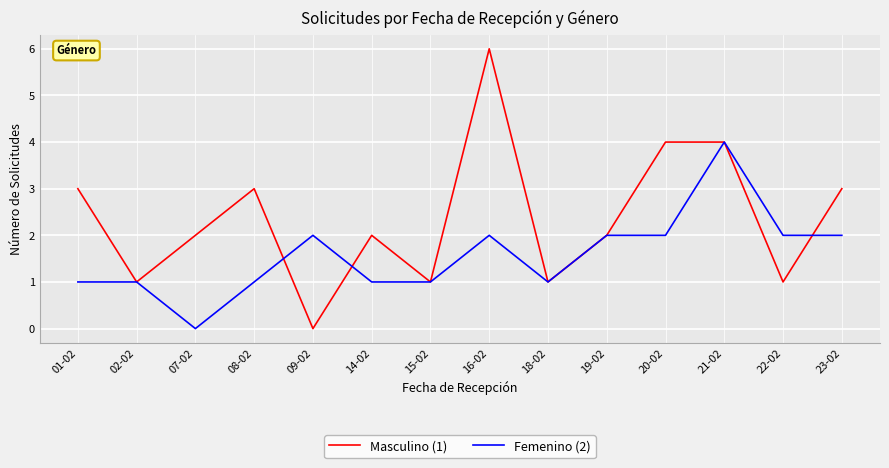

How many Masculino (1) values are between 1 and 3?

10